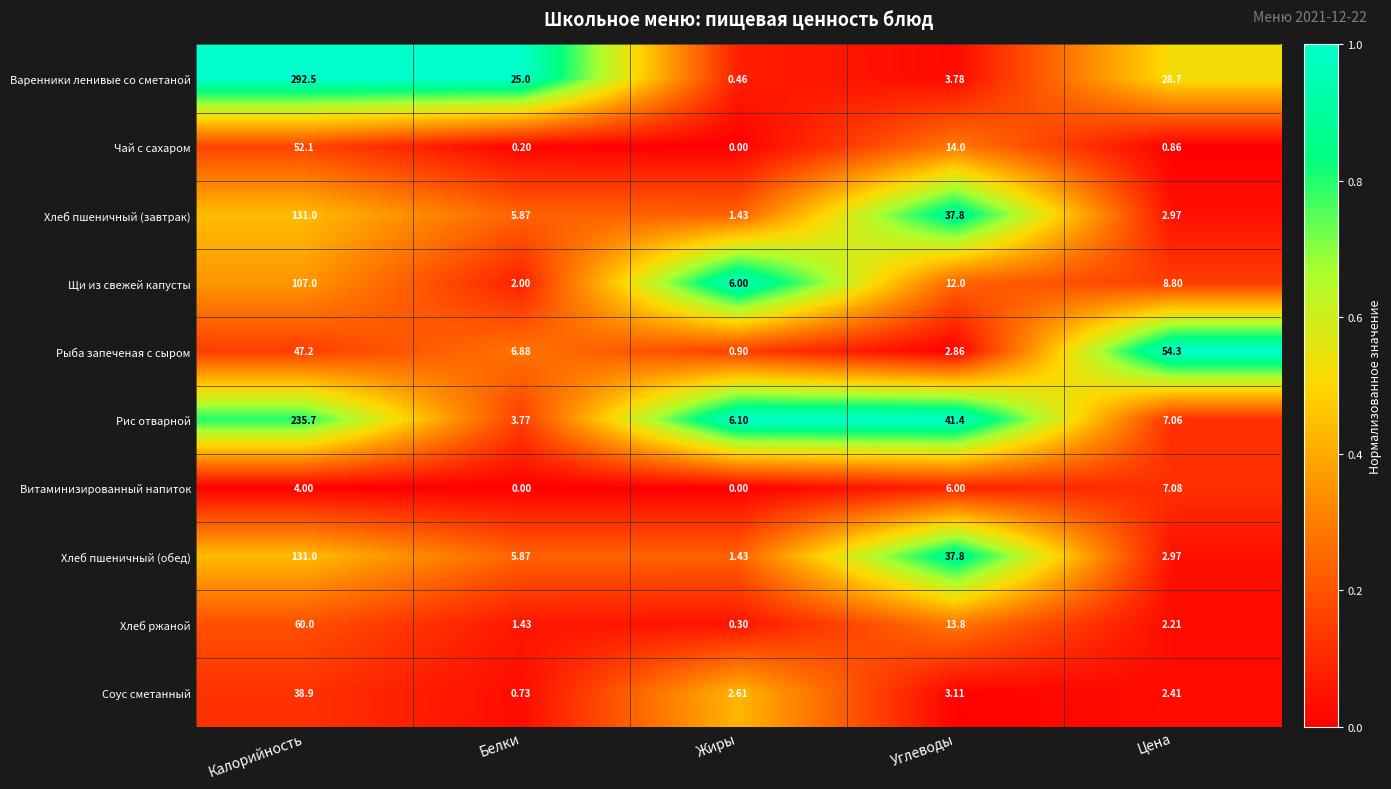

Which series has the largest total across all categories?

Варенники ленивые со сметаной